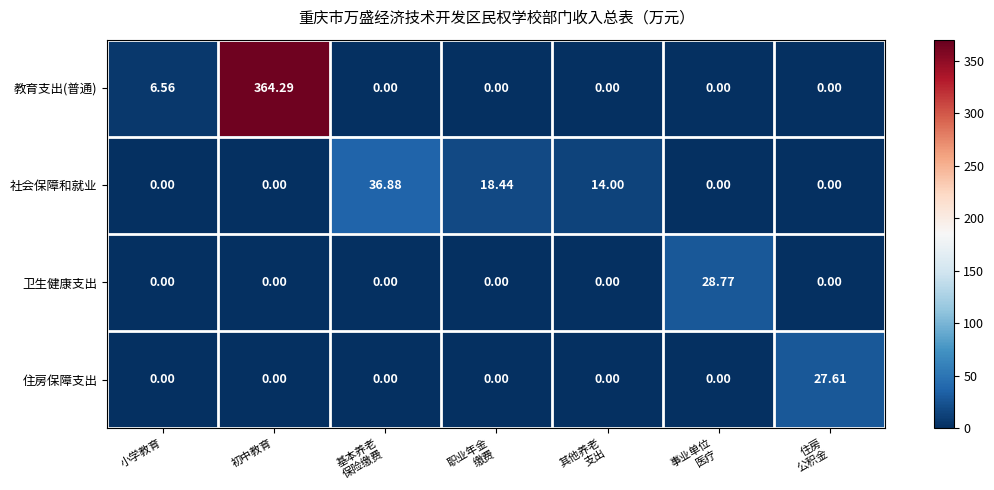

Rank the series by their maximum value, from highest to lowest.

教育支出(普通), 社会保障和就业, 卫生健康支出, 住房保障支出